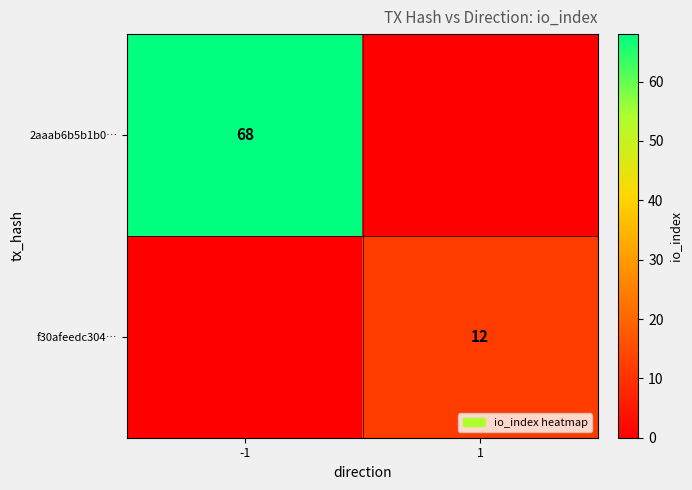

The f30afeedc304… series shows 8 at 1. True or false?

False